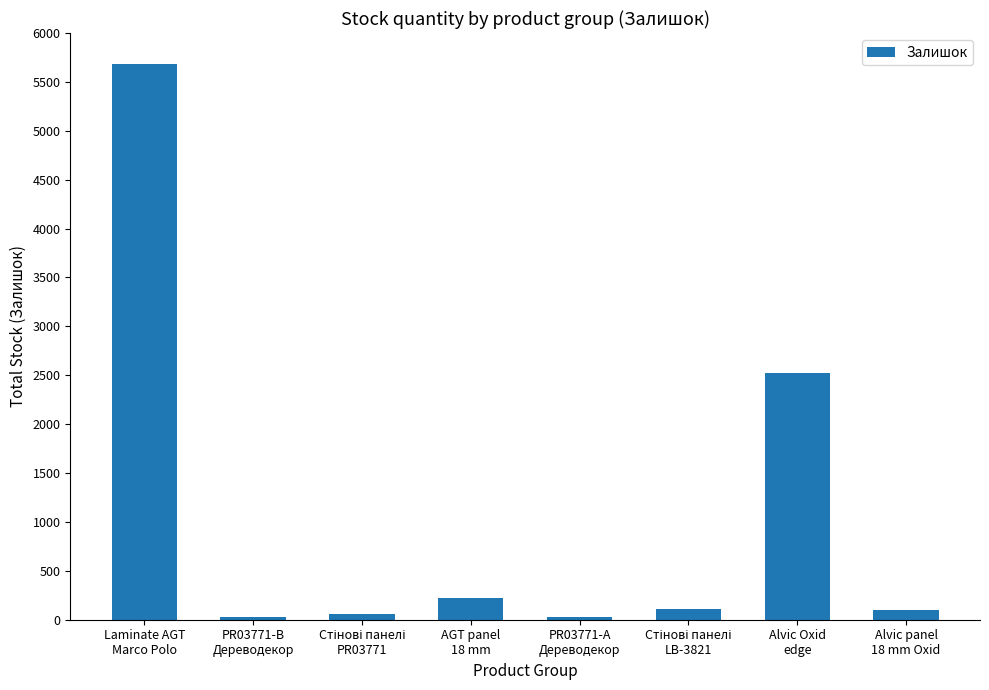

How many values are below 114?

4